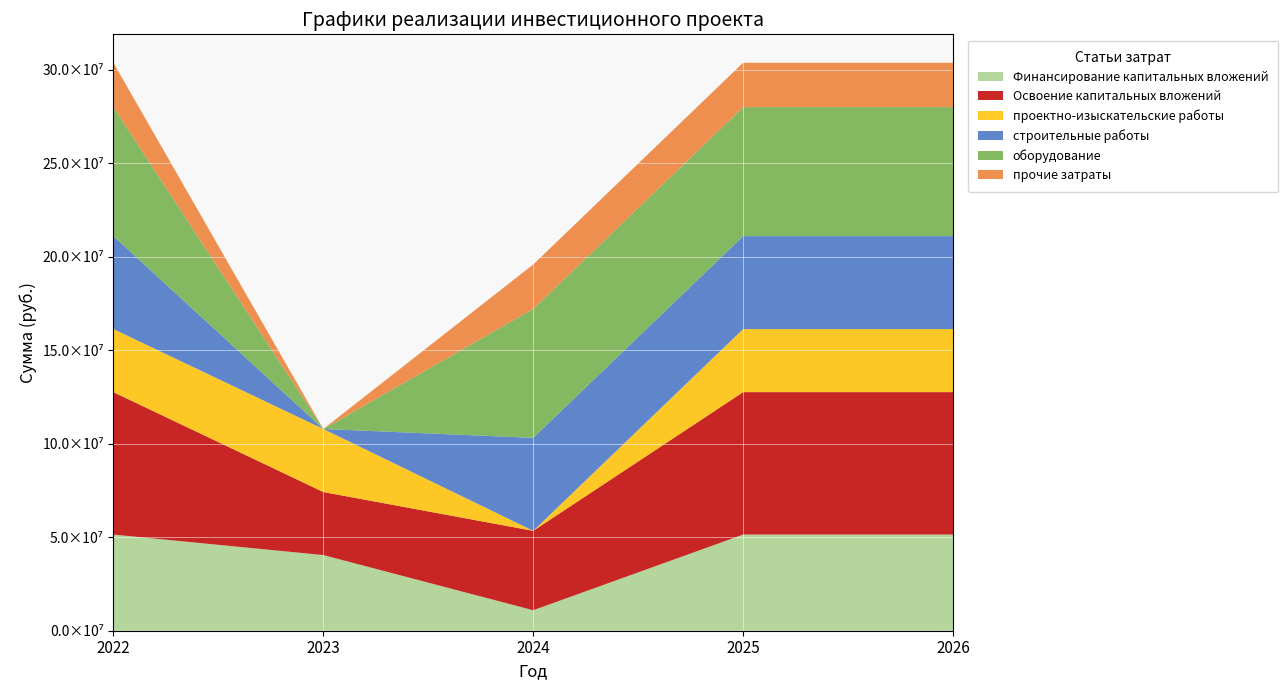

What are all the series names shown in the legend?

Финансирование капитальных вложений, Освоение капитальных вложений, проектно-изыскательские работы, строительные работы, оборудование, прочие затраты